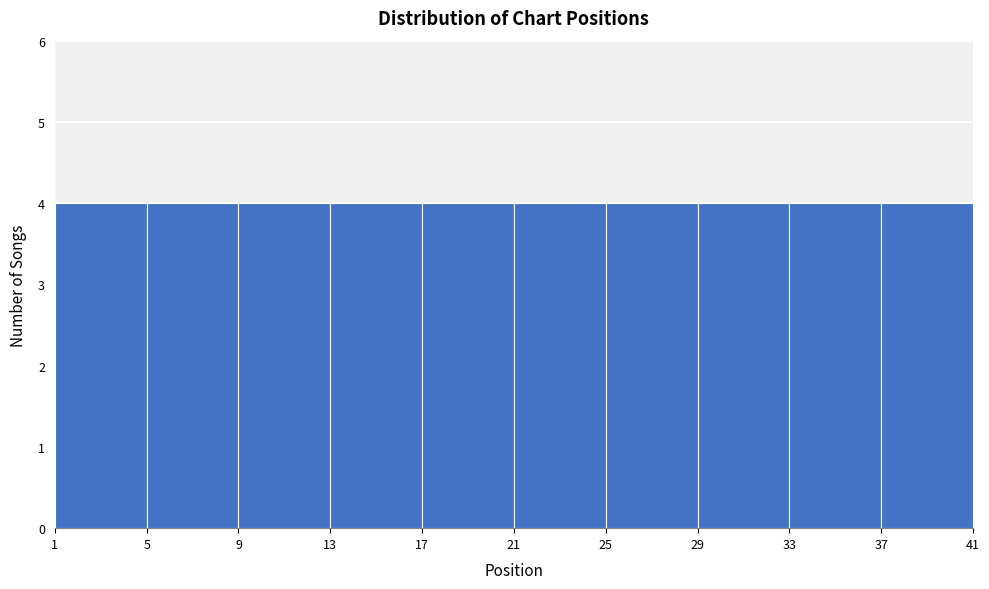

What is the height of the bar covering 33 to 37 on the x-axis? The values are not printed on the chart, so give them approximately, as read against the axis.

4